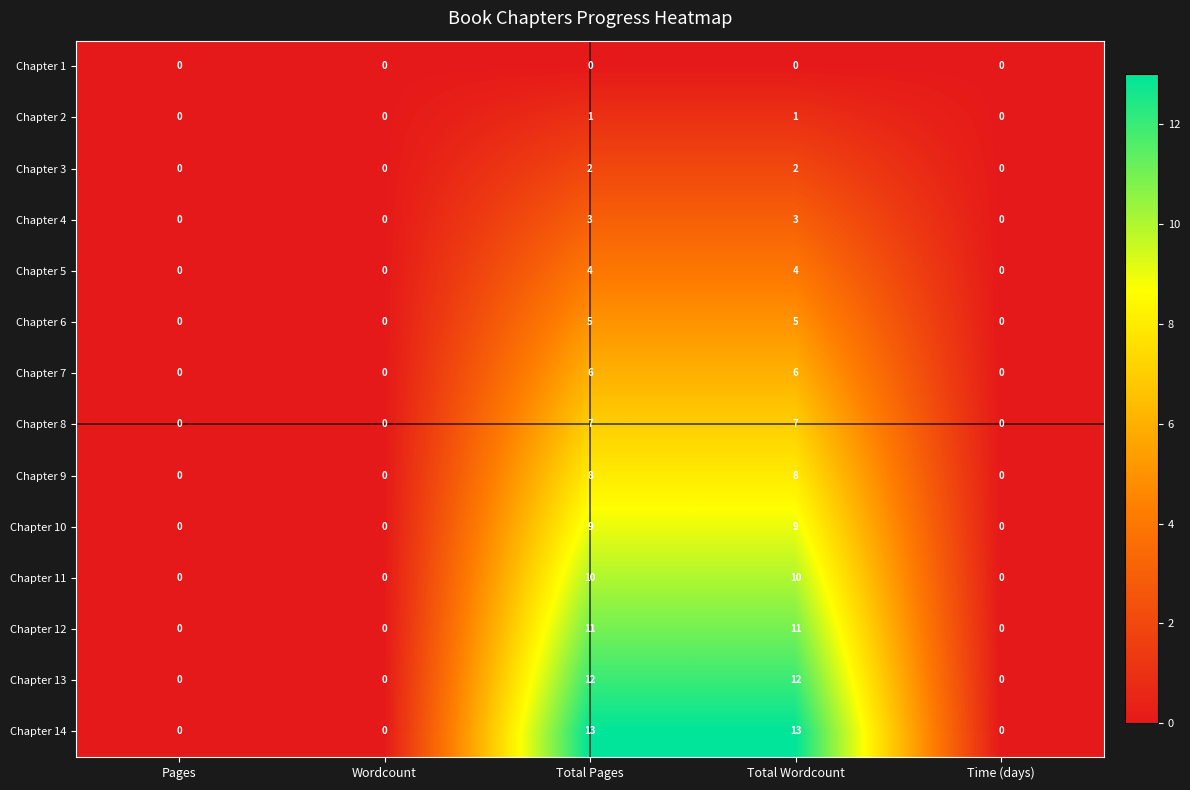

List the series in order of their peak value, lowest first.

Chapter 1, Chapter 2, Chapter 3, Chapter 4, Chapter 5, Chapter 6, Chapter 7, Chapter 8, Chapter 9, Chapter 10, Chapter 11, Chapter 12, Chapter 13, Chapter 14